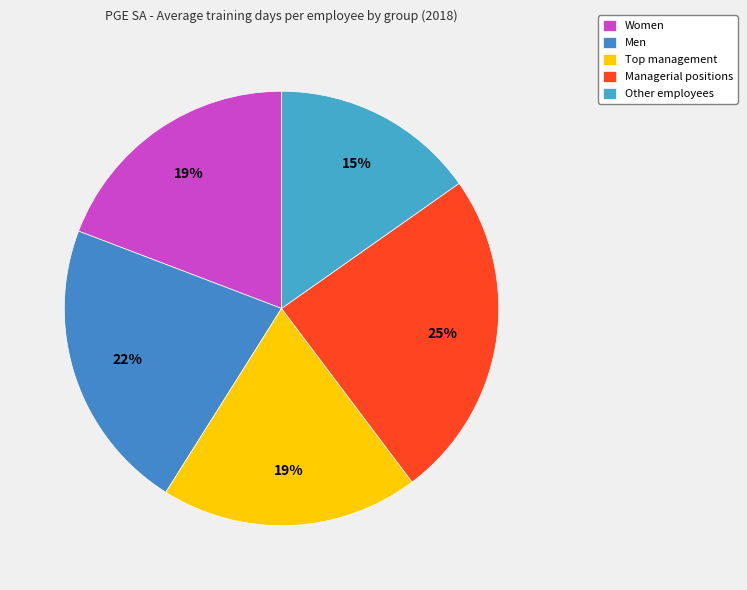

Does Other employees account for over 50% of the chart?

No